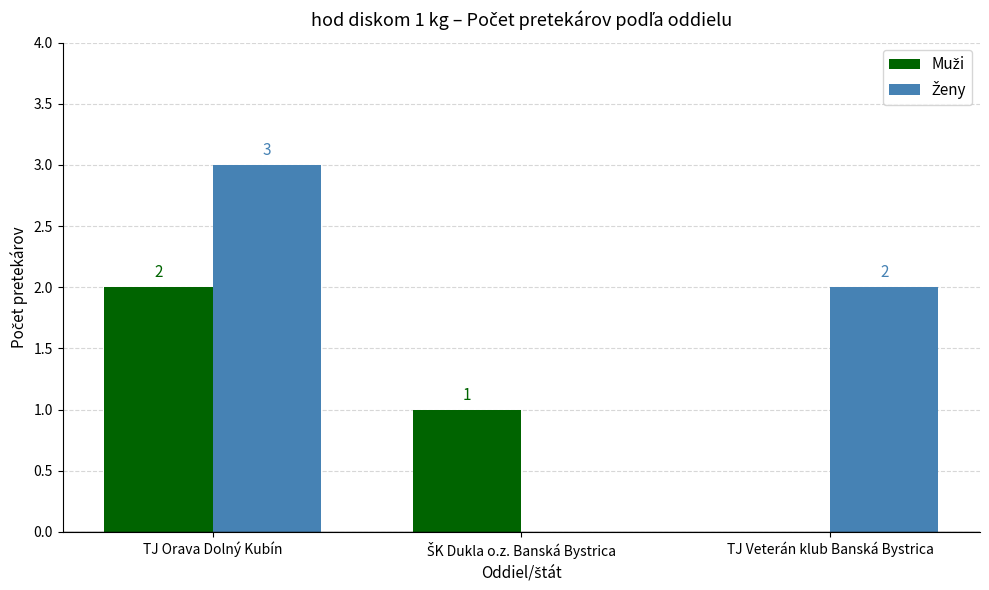

At which category is the sum across all series the highest?

TJ Orava Dolný Kubín